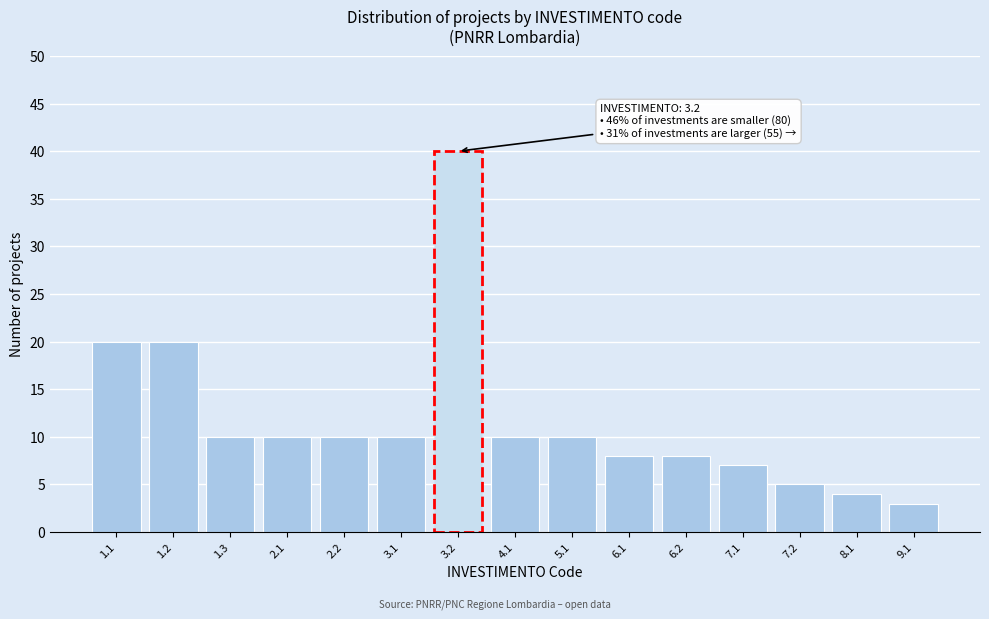

Reading left to right, list all the values displayed in this chart.

1.1=20	1.2=20	1.3=10	2.1=10	2.2=10	3.1=10	3.2=40	4.1=10	5.1=10	6.1=8	6.2=8	7.1=7	7.2=5	8.1=4	9.1=3